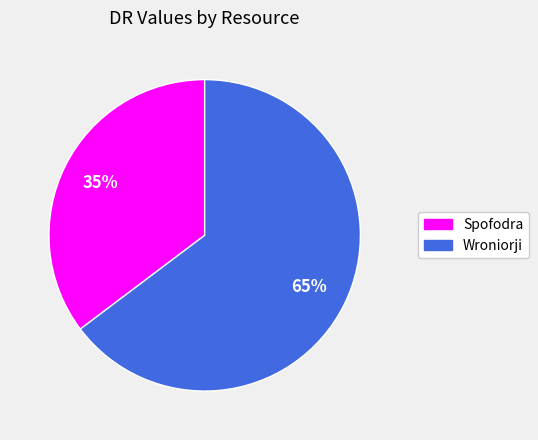

What is the ratio of the value at Spofodra to the value at Wroniorji?

0.5